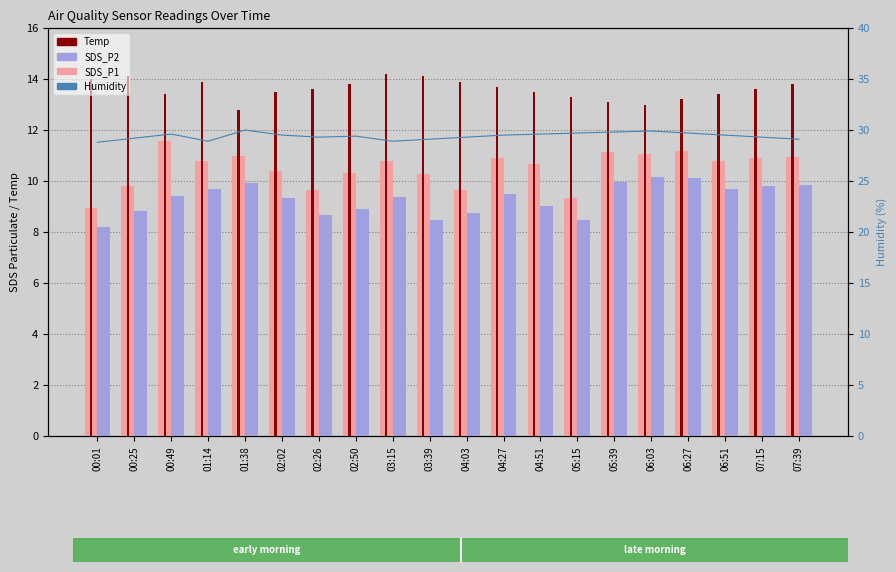

Where does the Humidity series first go above 29?

00:25